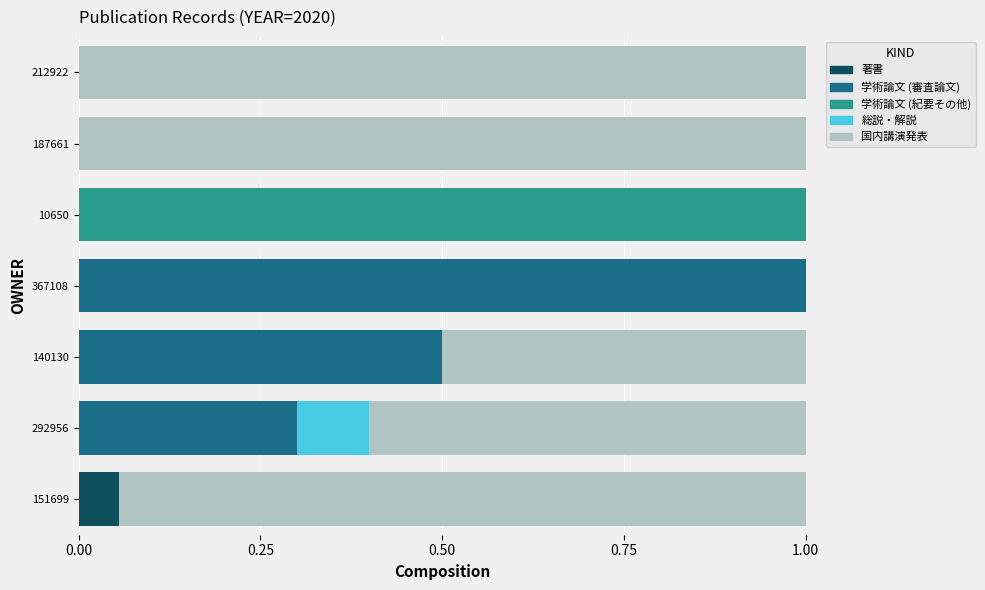

At which label does 著書 reach its peak?

151699